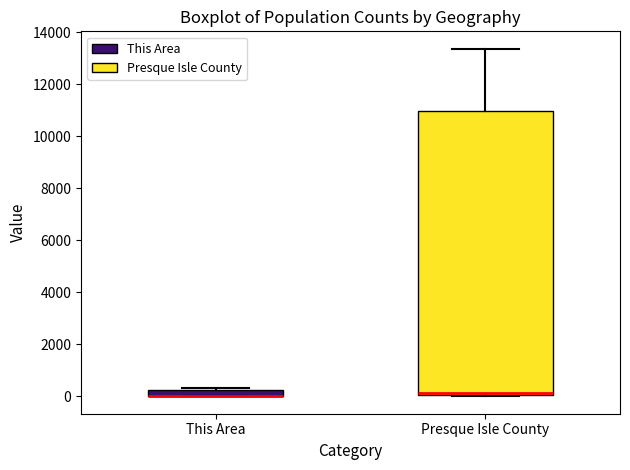

Comparing the boxes themselves (not the whiskers), which one is the tallest?

Presque Isle County